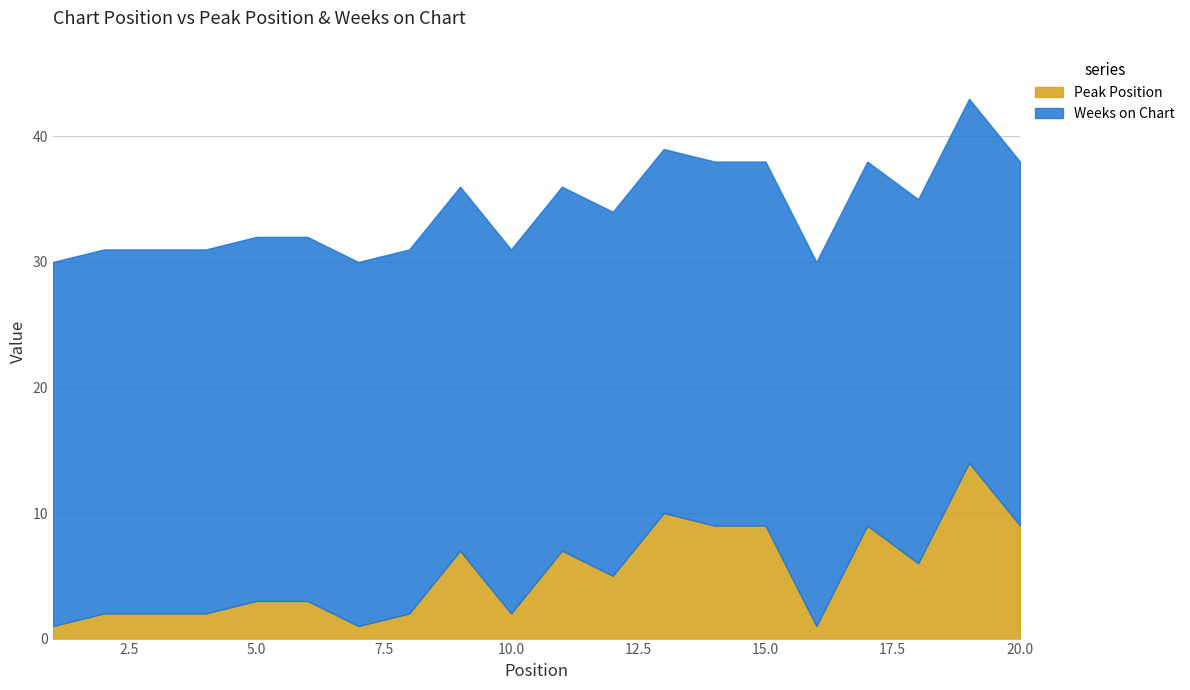

At which label does Peak Position reach its minimum?

1